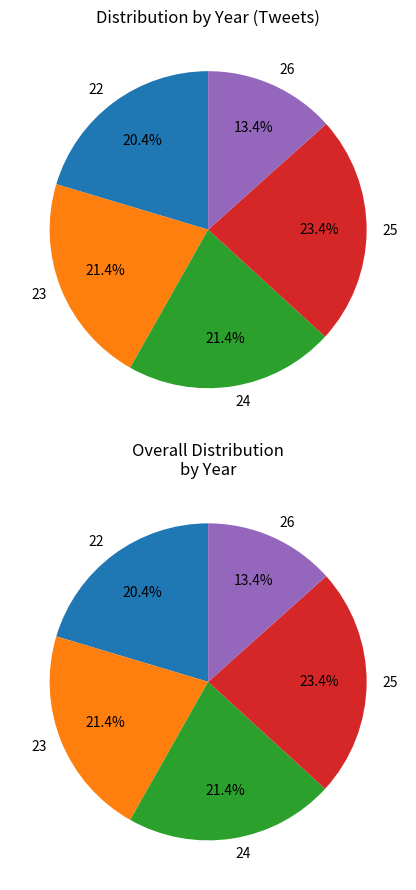

How many segments does this pie chart have?

5